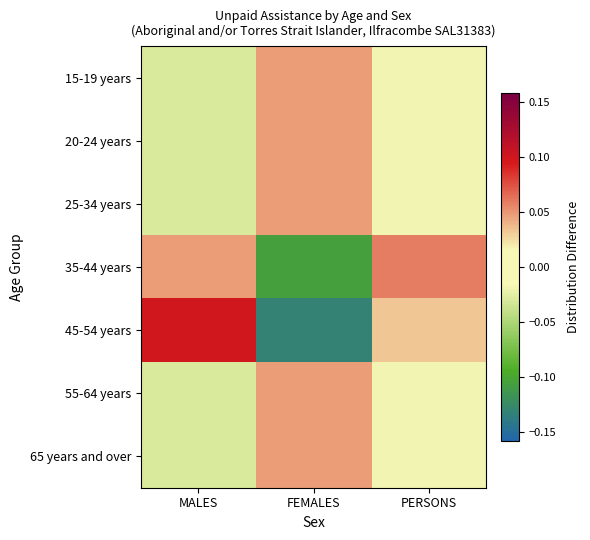

What is the difference between the highest and lowest values at PERSONS?

0.1